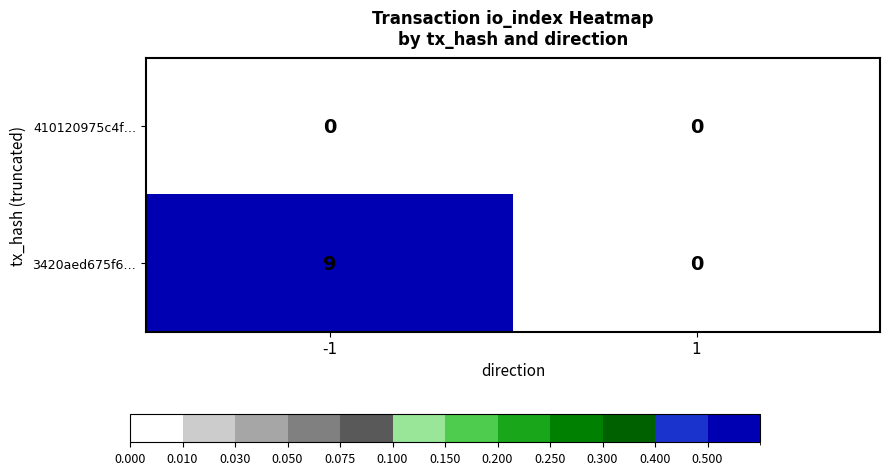

Reading left to right, extract all data points from this chart.

410120975c4f…: -1=0	1=0
3420aed675f6…: -1=9	1=0